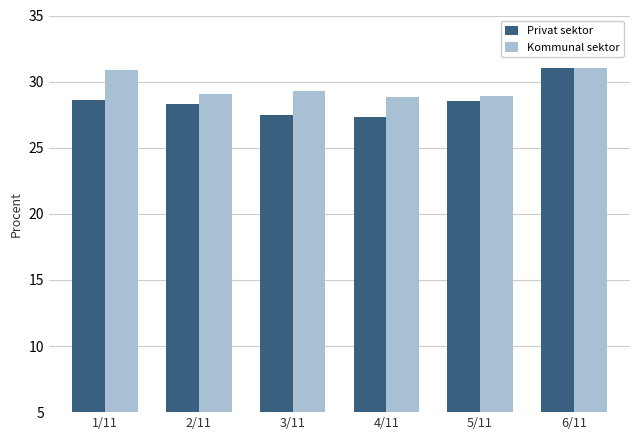

What is the sum of the Kommunal sektor values at 4/11 and 3/11?

58.1